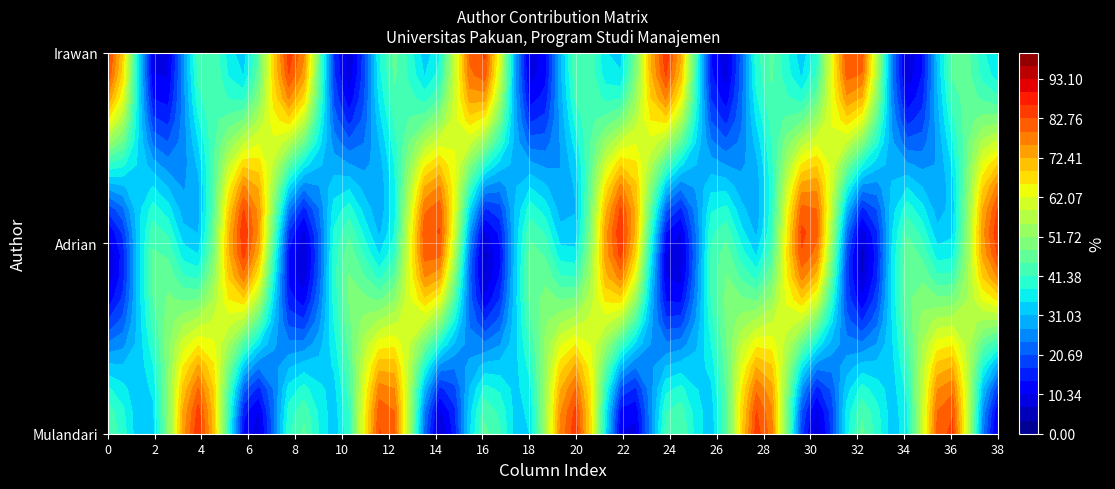

Which series has the widest spread of values?

Mulandari